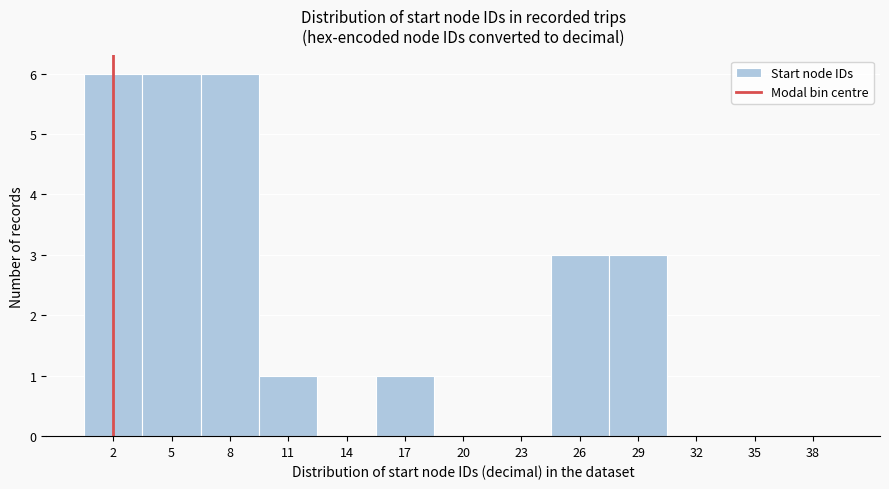

Reading left to right, extract all data points from this chart.

2=6	5=6	8=6	11=1	14=0	17=1	20=0	23=0	26=3	29=3	32=0	35=0	38=0